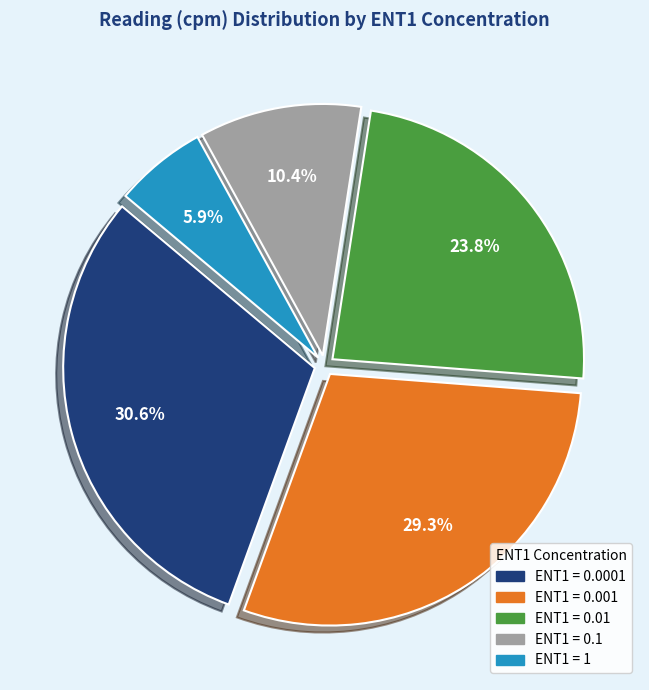

Does any single category account for the majority?

No